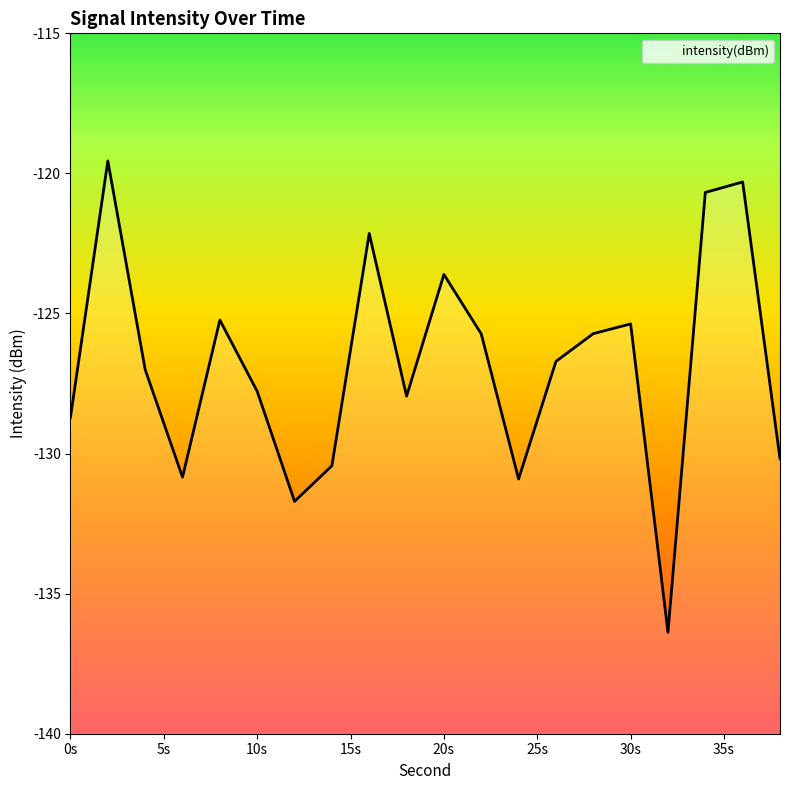

What is the approximate value at 0s?

-128.7